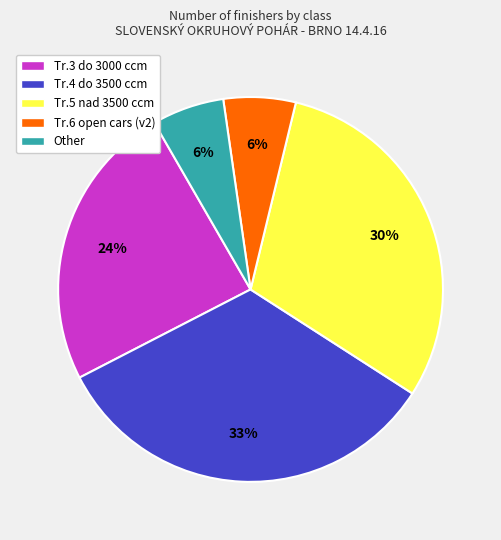

To the nearest percent, what is the difference between the largest and smallest slice percentages?

27%